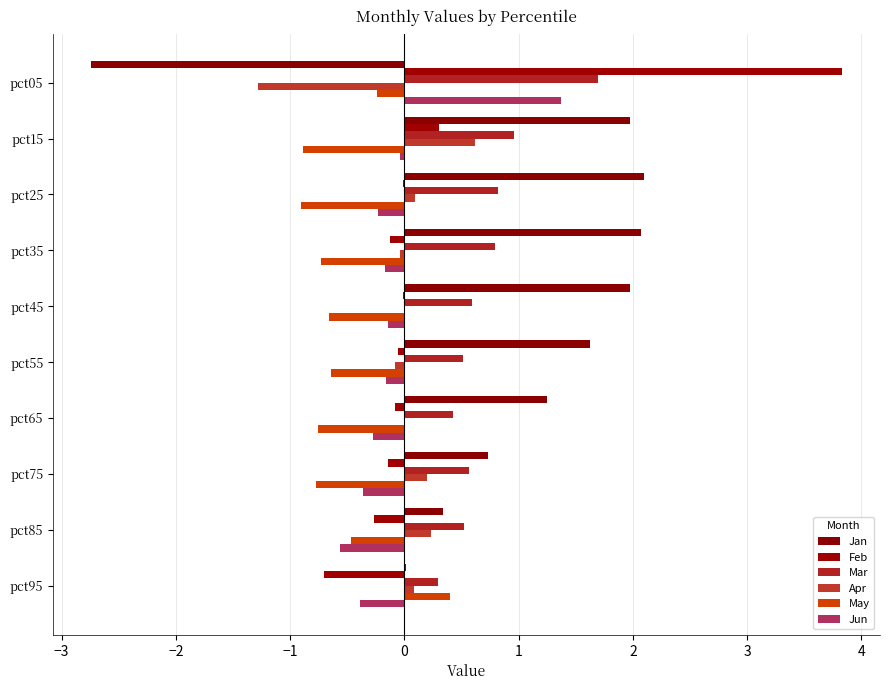

What is the maximum value for Jan?

2.1